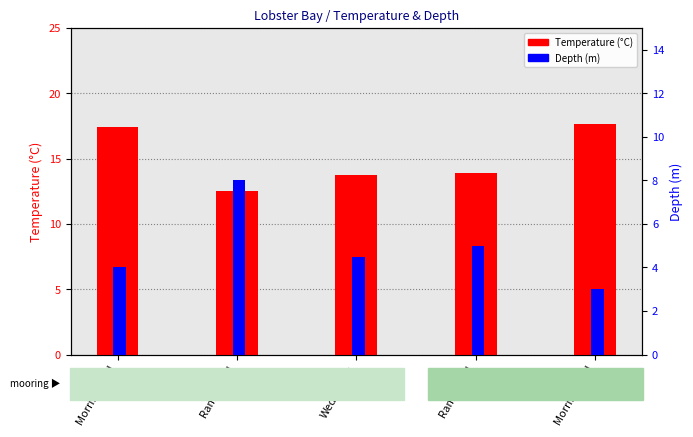

Is the value of Depth (m) at Morris Island greater than the value of Temperature (°C) at Ram Island?

No